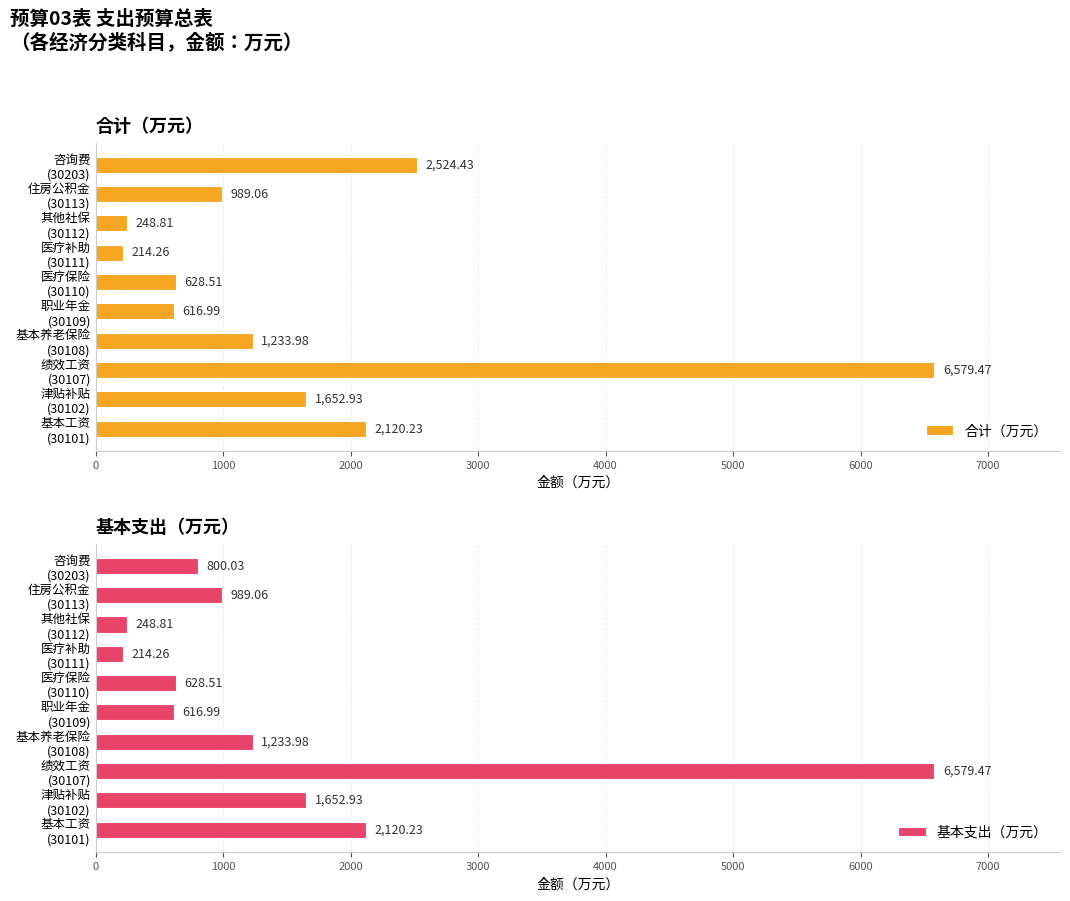

What is the maximum value shown in the chart?

6579.5